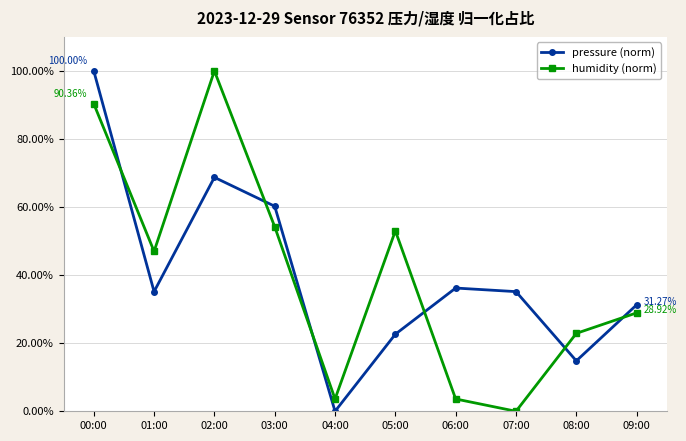

Read the pressure (norm) value at 07:00.

35.2